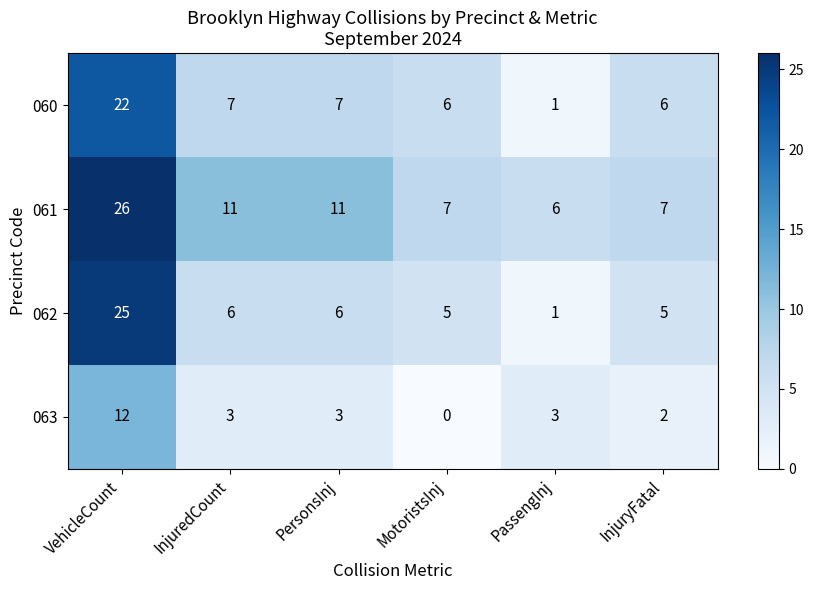

At how many categories does at least one series exceed 21?

1